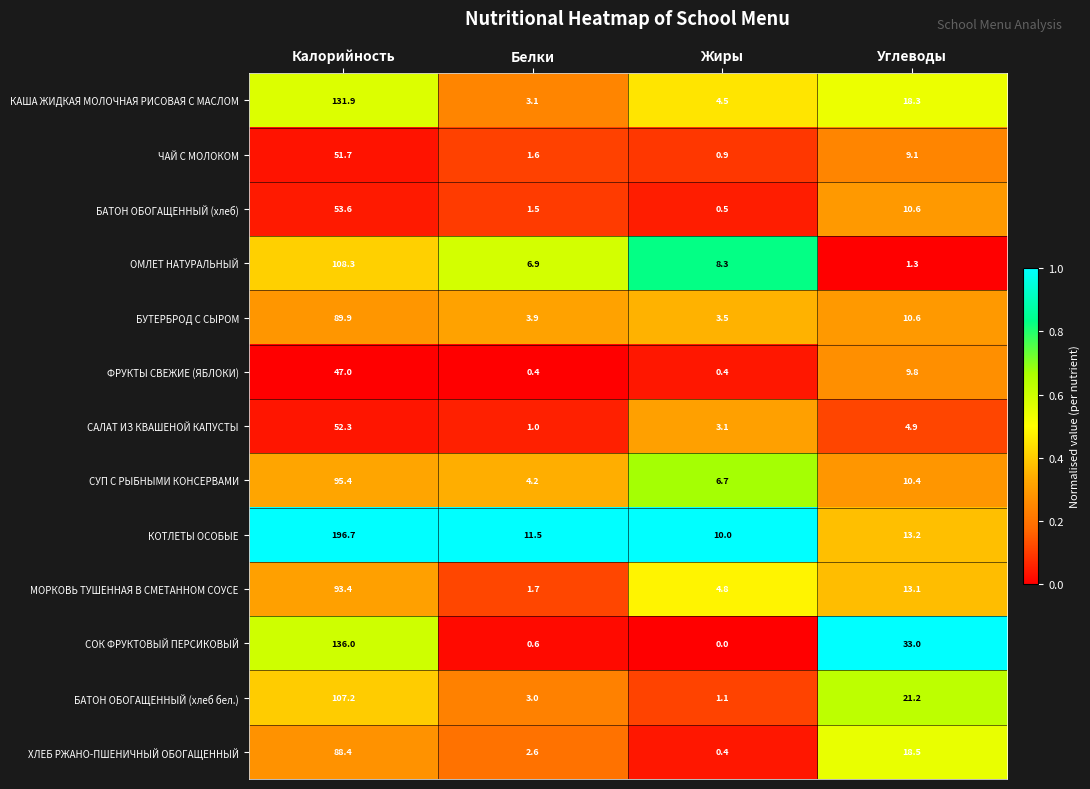

The value of САЛАТ ИЗ КВАШЕНОЙ КАПУСТЫ at Жиры is 3.1. True or false?

True